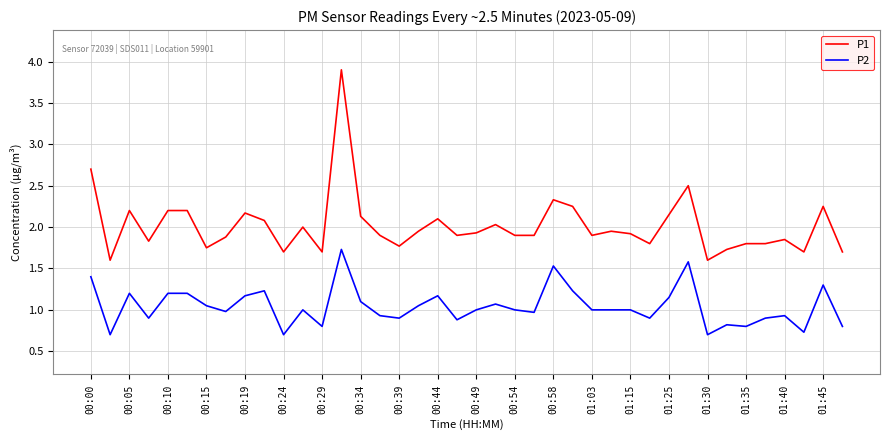

What is the maximum value shown in the chart?

3.9